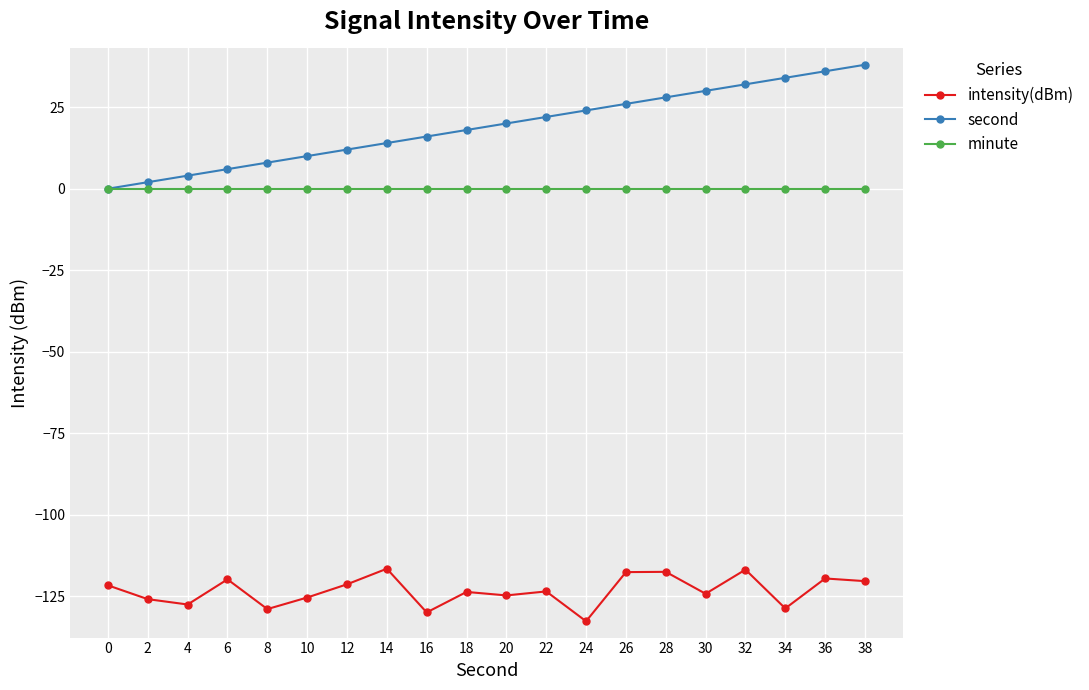

Which series has the largest range (max minus min)?

second